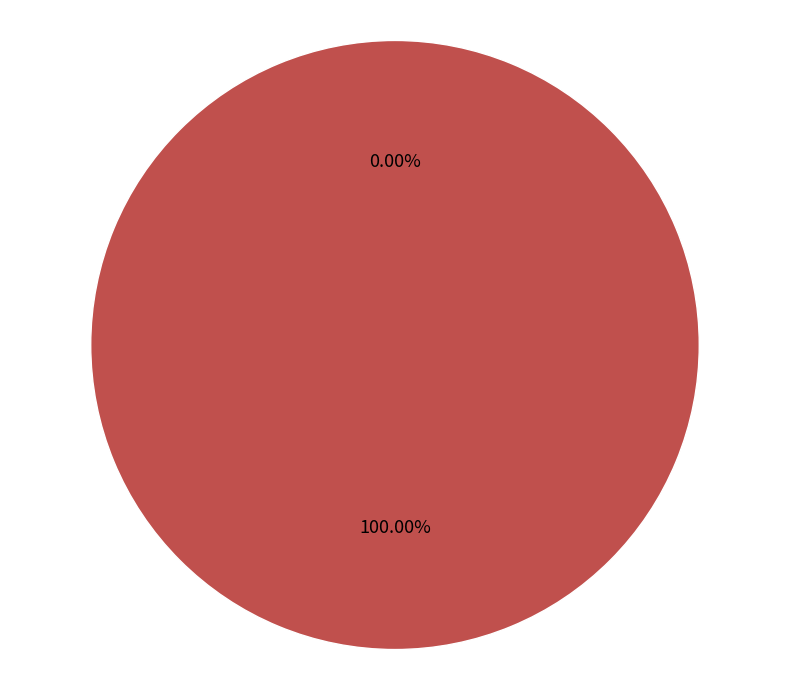

Does any single category account for the majority?

Yes